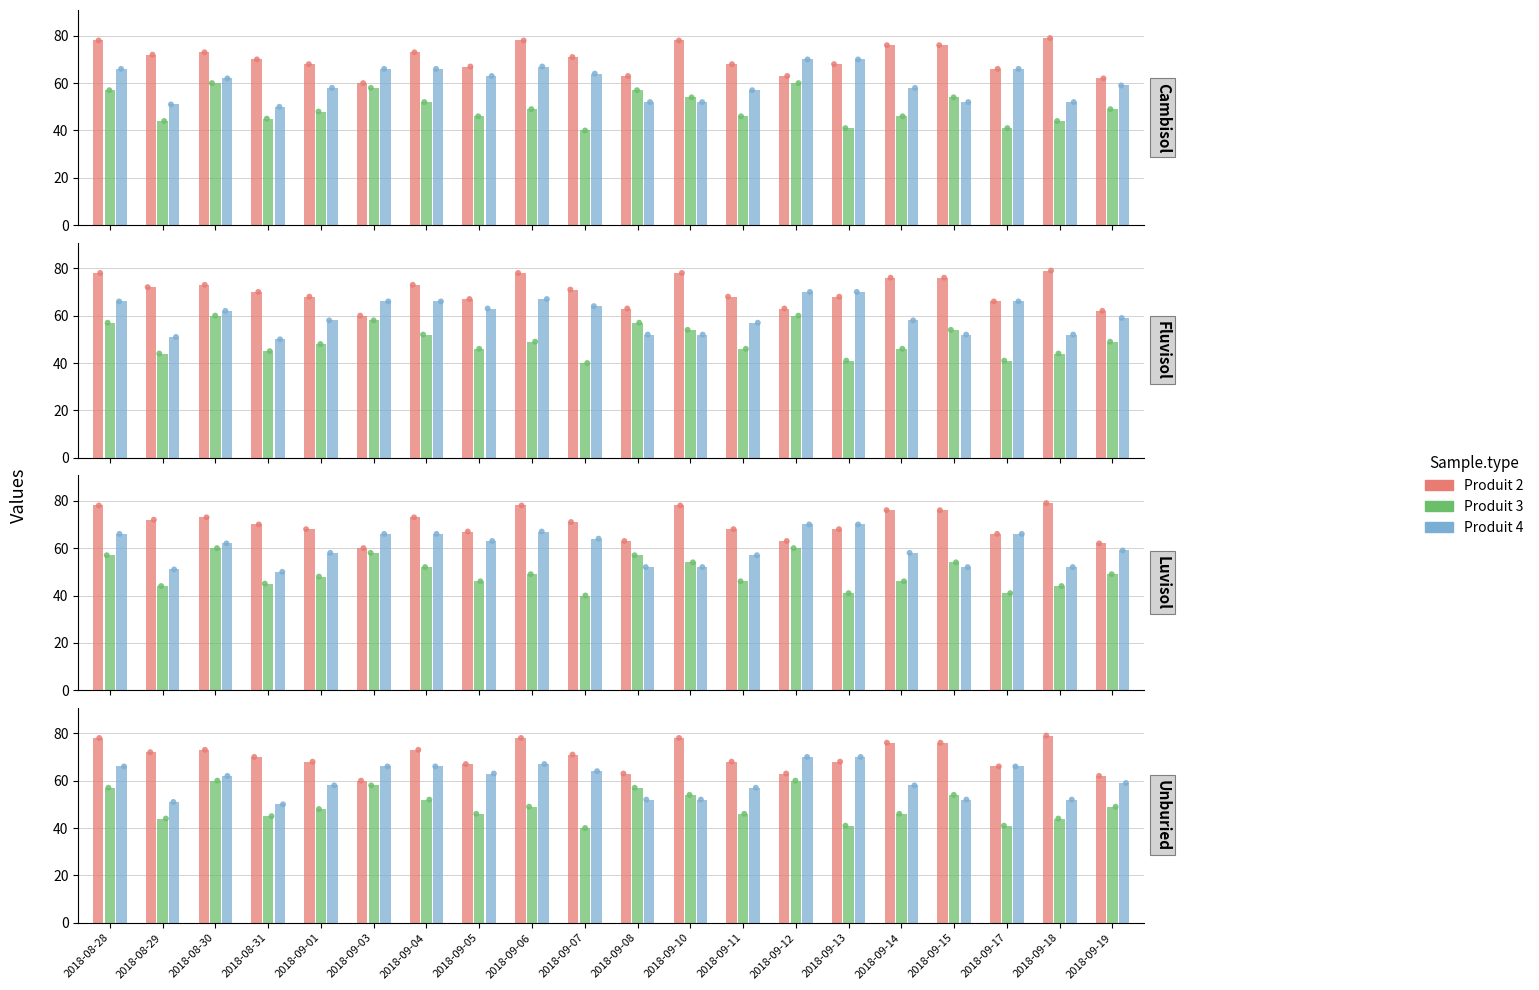

Which series contains the lowest Y value?

Produit 3